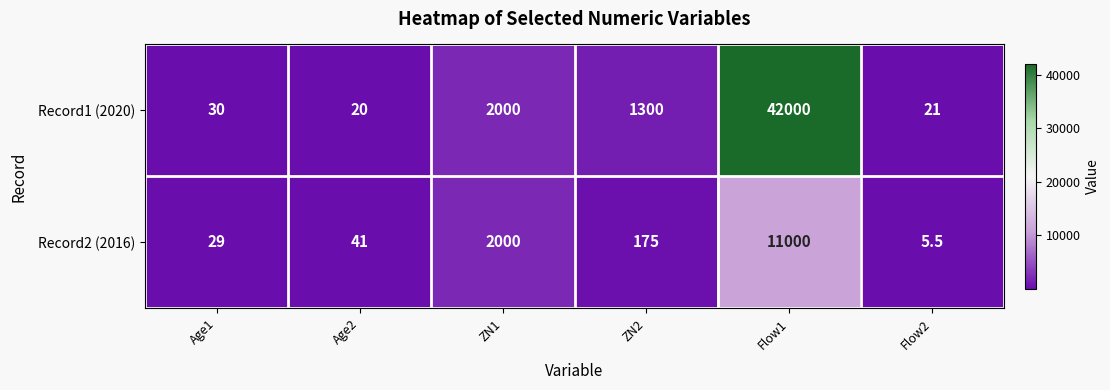

Which series has the largest total across all categories?

Record1 (2020)